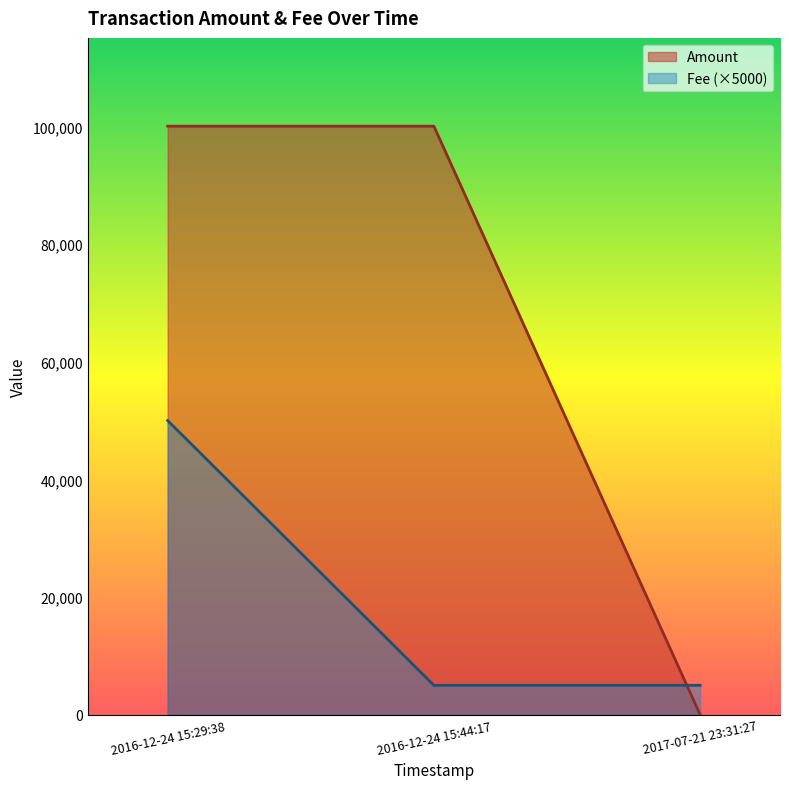

Is the value of Amount at 2016-12-24 15:44:17 greater than the value of Fee at 2016-12-24 15:44:17?

No